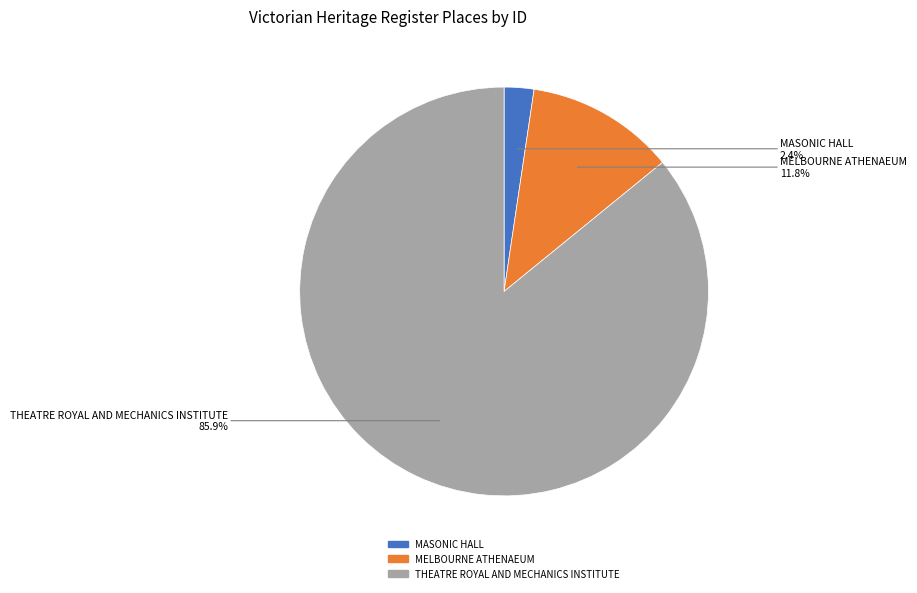

Rank the categories by value from lowest to highest.

MASONIC HALL, MELBOURNE ATHENAEUM, THEATRE ROYAL AND MECHANICS INSTITUTE